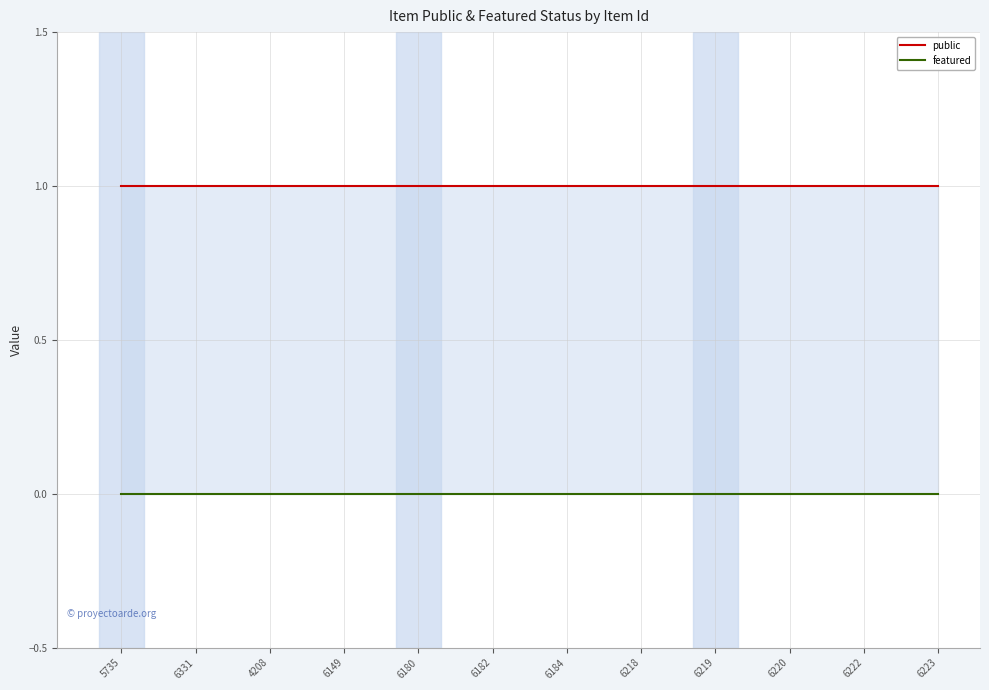

True or false: public and featured cross at least once.

False